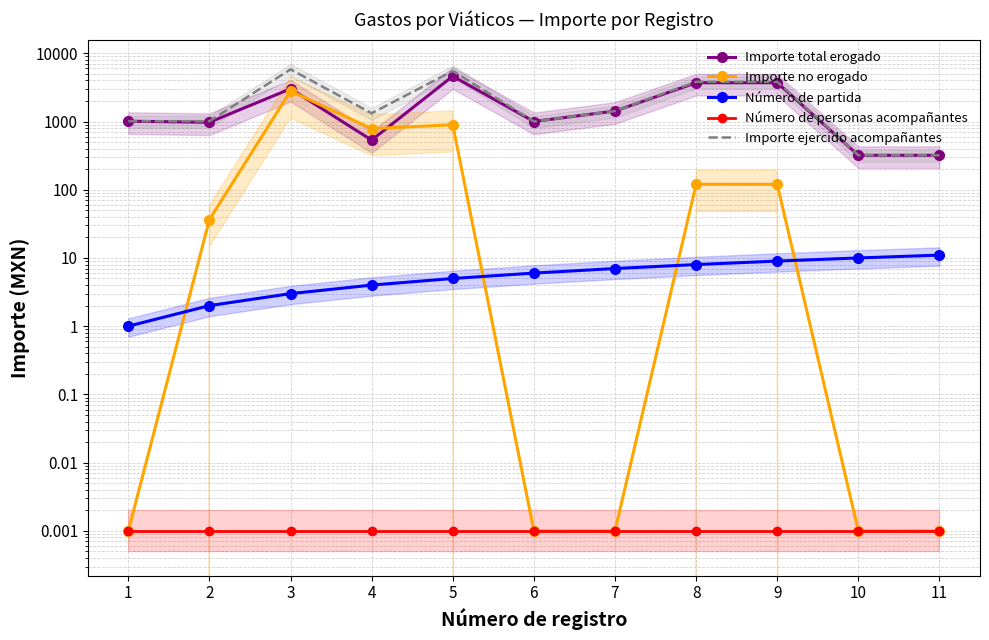

Does the chart have visible grid lines?

Yes